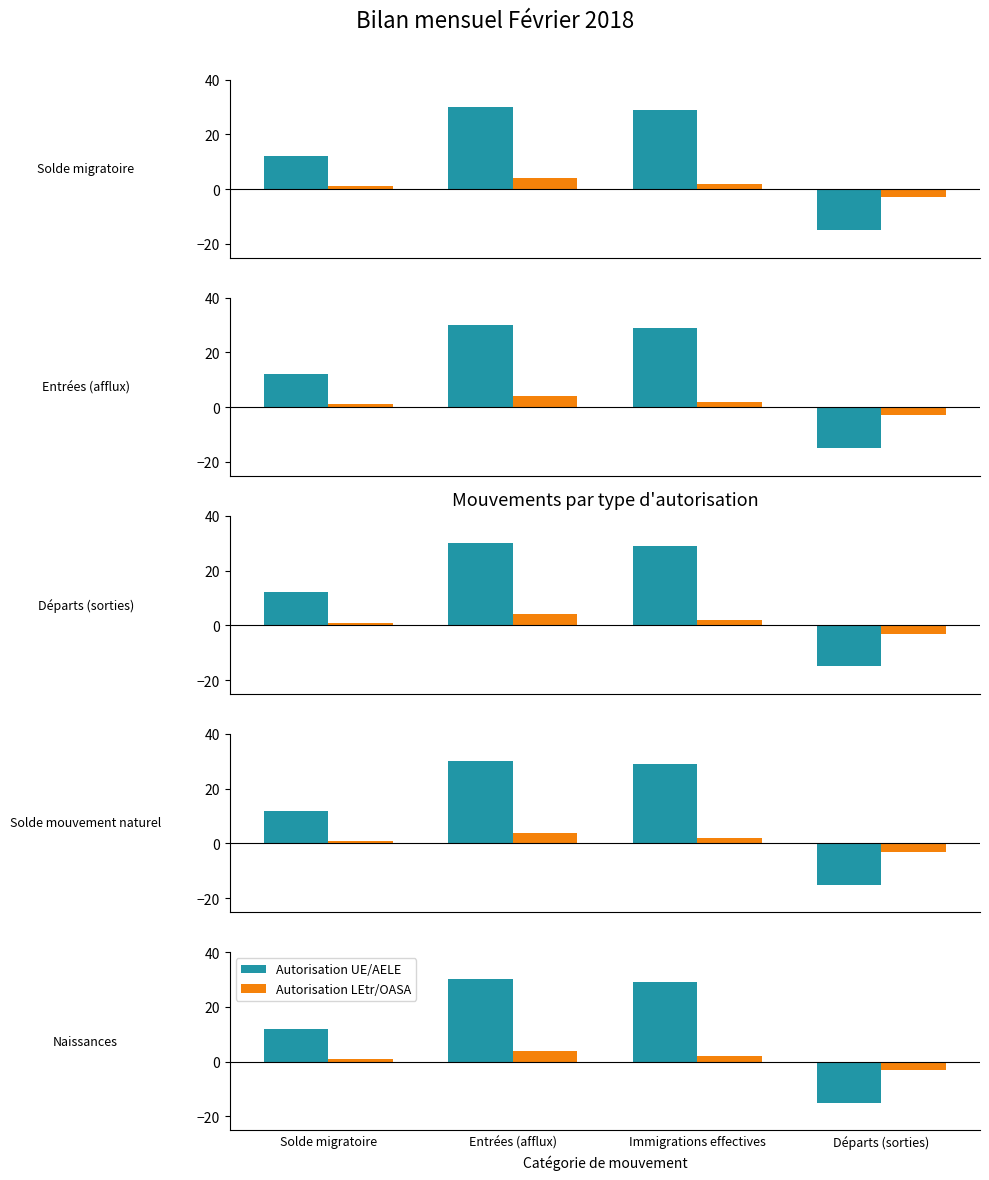

What is the value of the Autorisation UE/AELE bar at the 1st from the left?

12